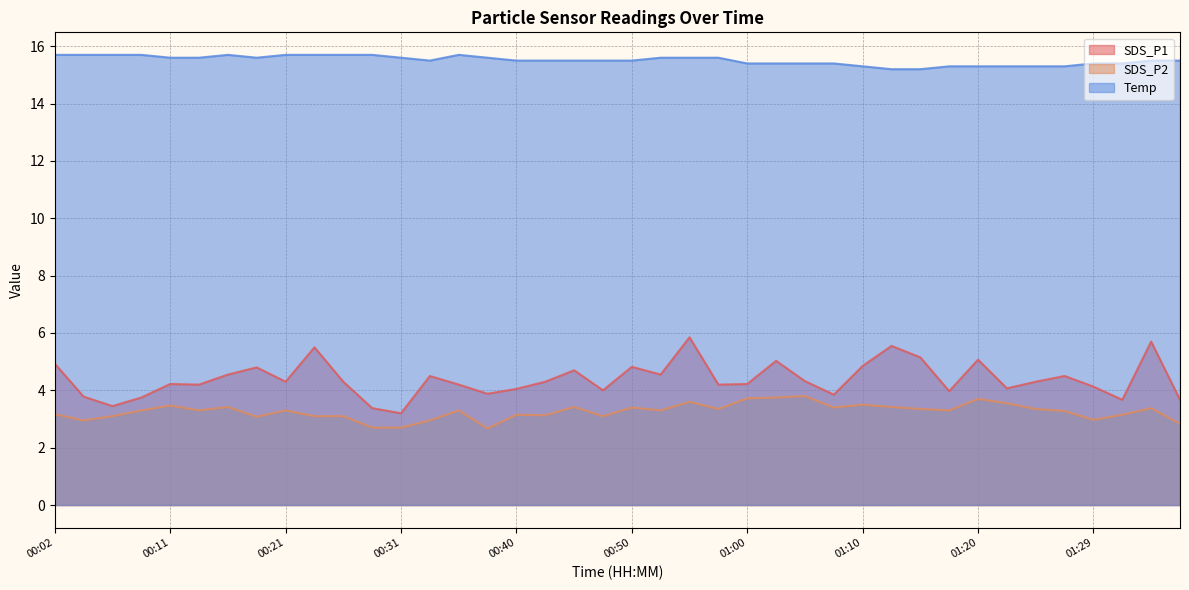

What is the highest value of the SDS_P1 series?

5.8